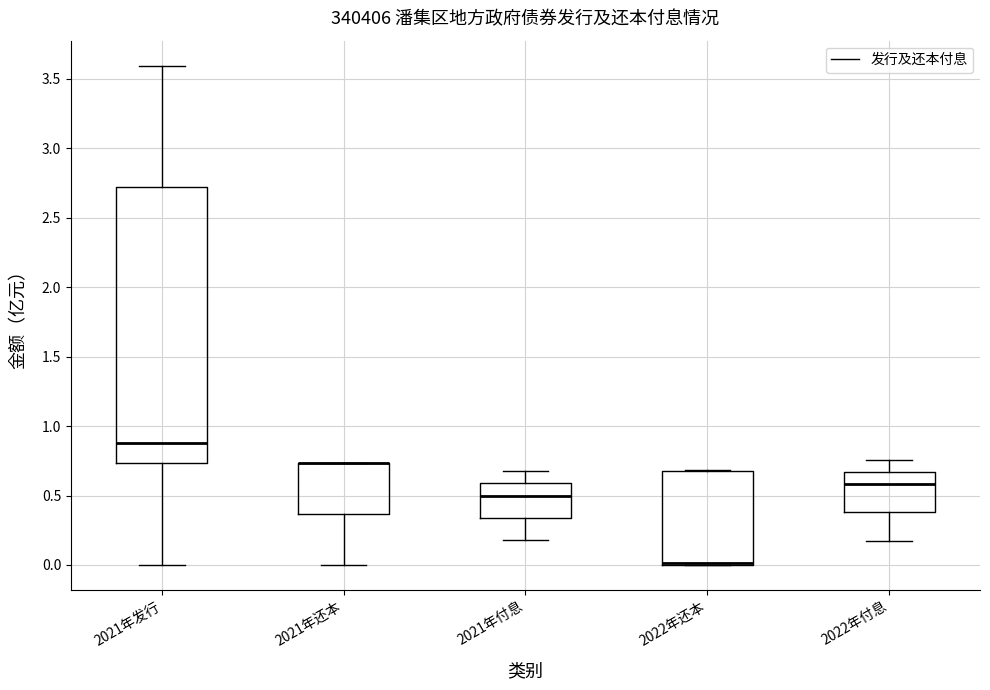

Reading left to right, transcribe this box plot: for each box, give where its median line is, the range the box spans, and where its two whiskers end, as read against the y-axis. The values are not printed on the chart, so give them approximately, as read against the axis.

2021年发行: median 0.85, box 0.75 to 2.70, whiskers 0.00 to 3.60
2021年还本: median 0.75 (drawn on the box's upper edge), box 0.35 to 0.75, whiskers 0.00 to 0.75
2021年付息: median 0.50, box 0.35 to 0.60, whiskers 0.20 to 0.70
2022年还本: median 0.00 (drawn on the box's lower edge), box 0.00 to 0.65, whiskers 0.00 to 0.70
2022年付息: median 0.60, box 0.40 to 0.65, whiskers 0.15 to 0.75